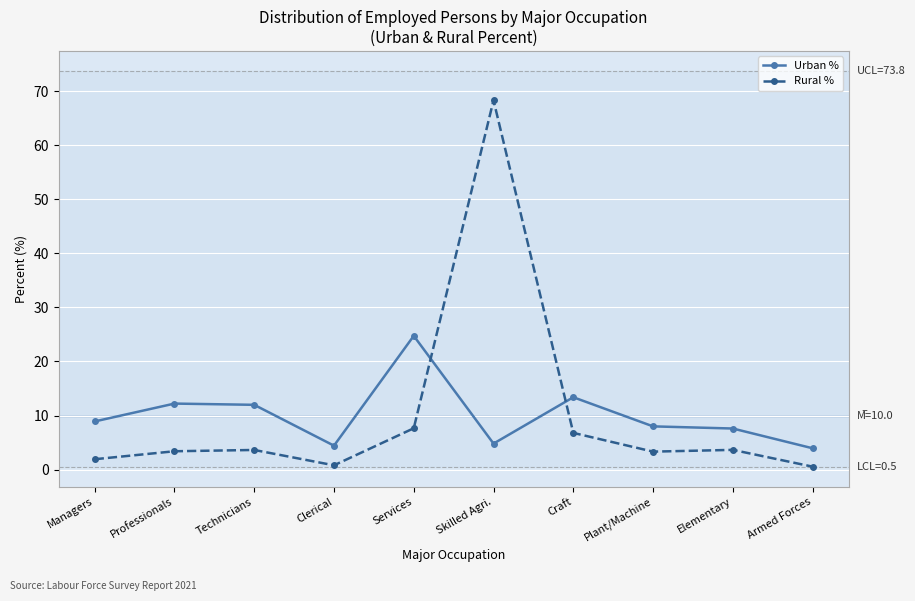

True or false: Urban % and Rural % intersect in this chart.

True